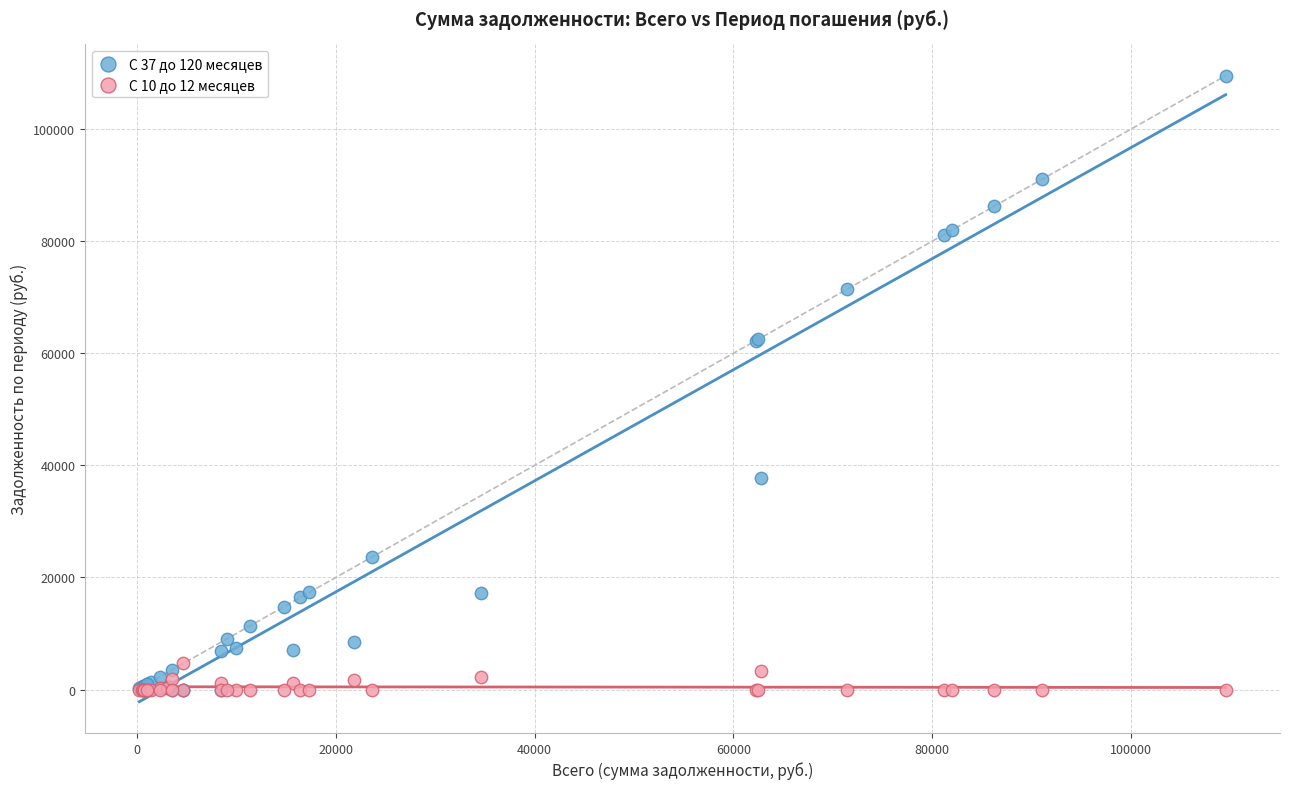

Which series contains the highest Y value?

С 37 до 120 месяцев